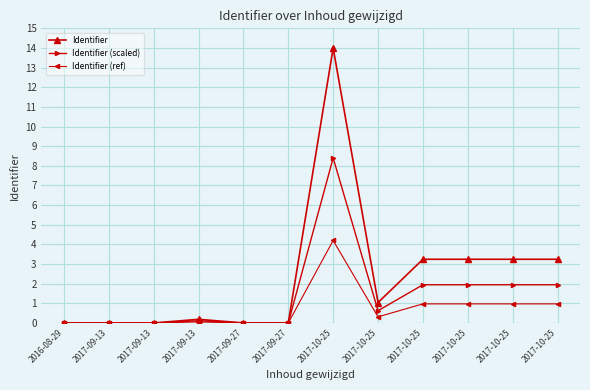

How many distinct data groups are displayed?

3